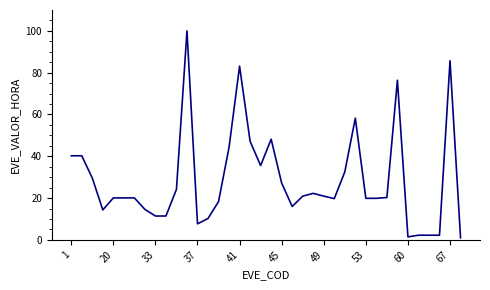

What is the greatest value displayed?

100.0